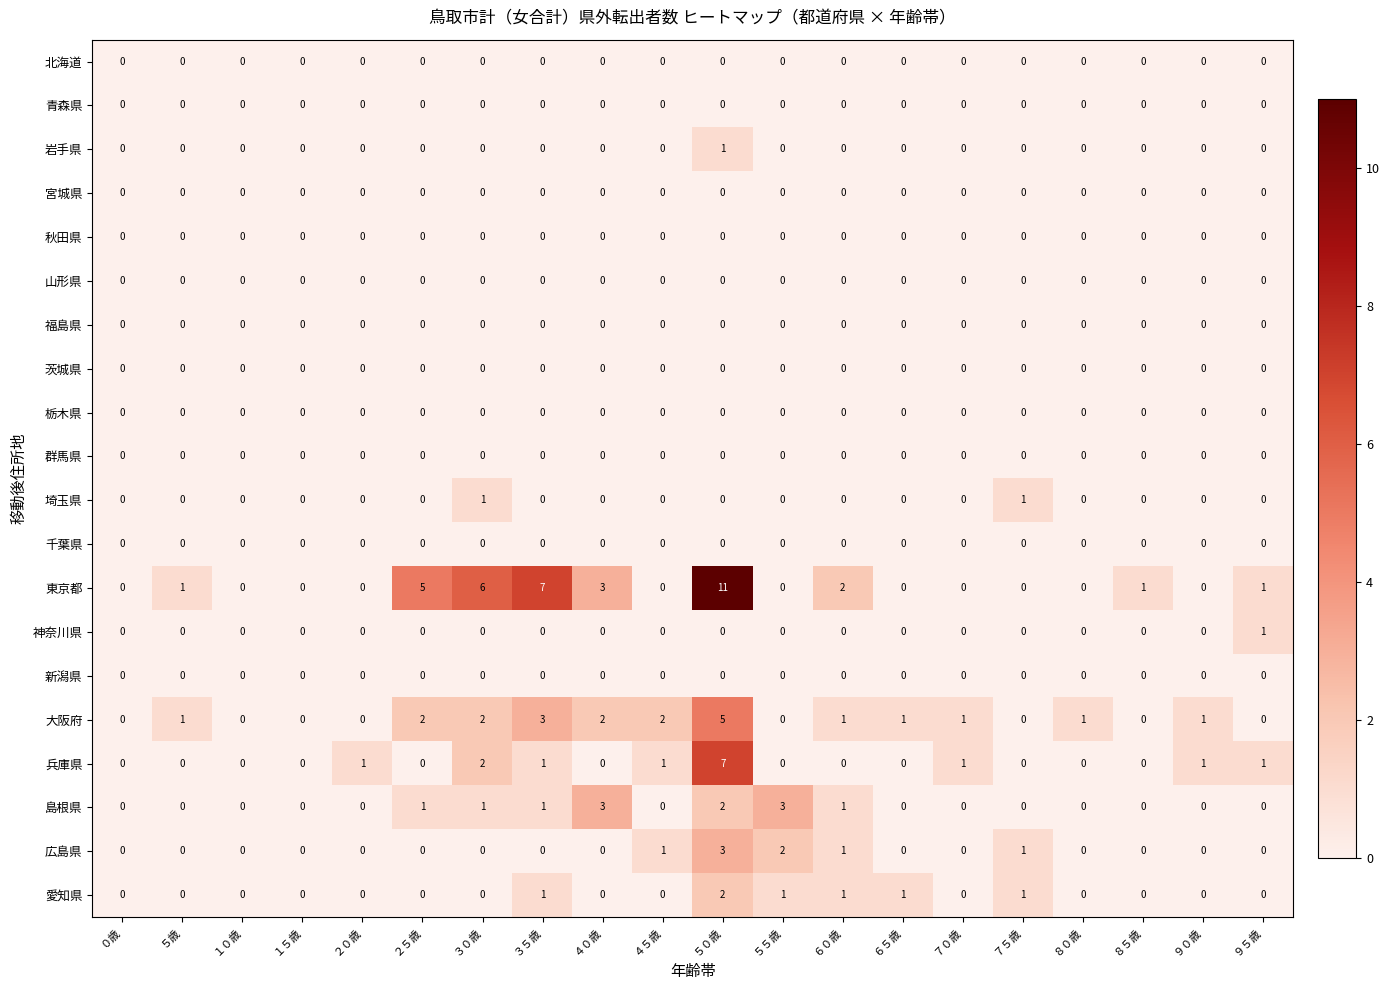

What is the greatest value displayed?

11